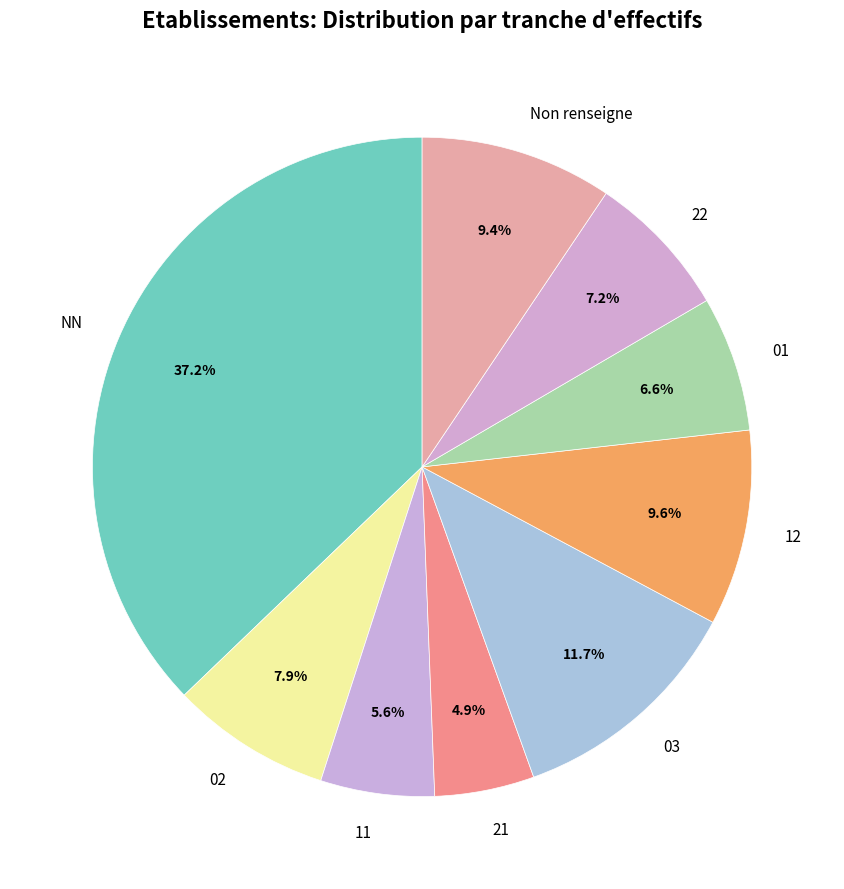

What percentage is the 22 slice, to the nearest percent?

7%